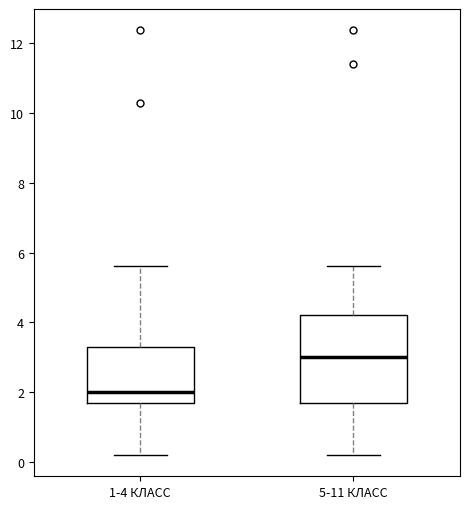

Which box is the tallest, from its lower edge to its upper edge?

5-11 КЛАСС